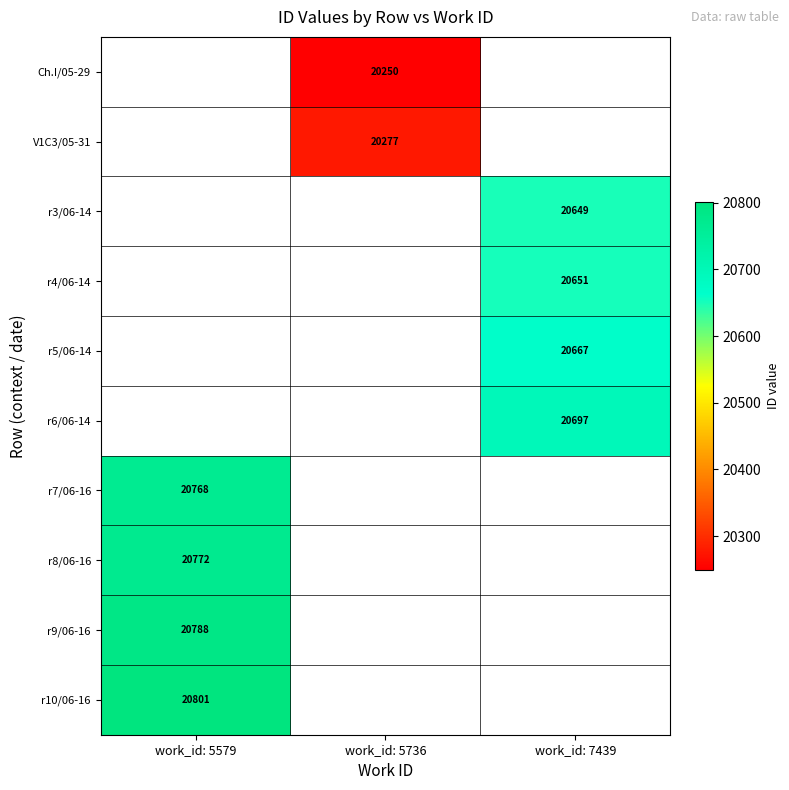

True or false: Ch.I/05-29 has a value of 4439 at work_id: 5736.

False